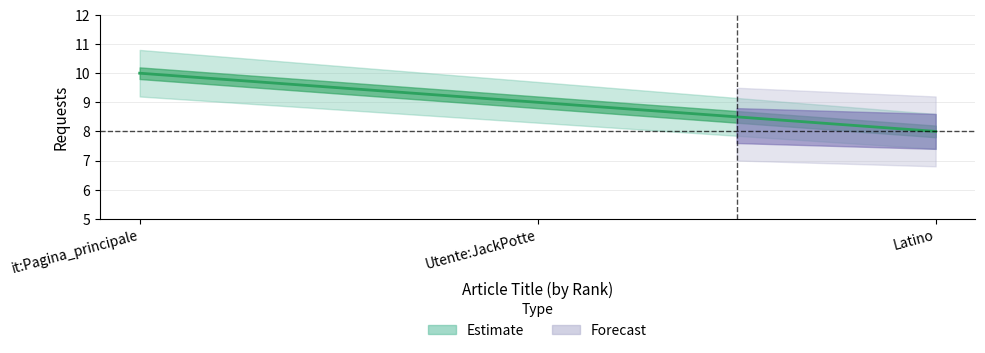

Which category has the highest value across all series?

it:Pagina_principale